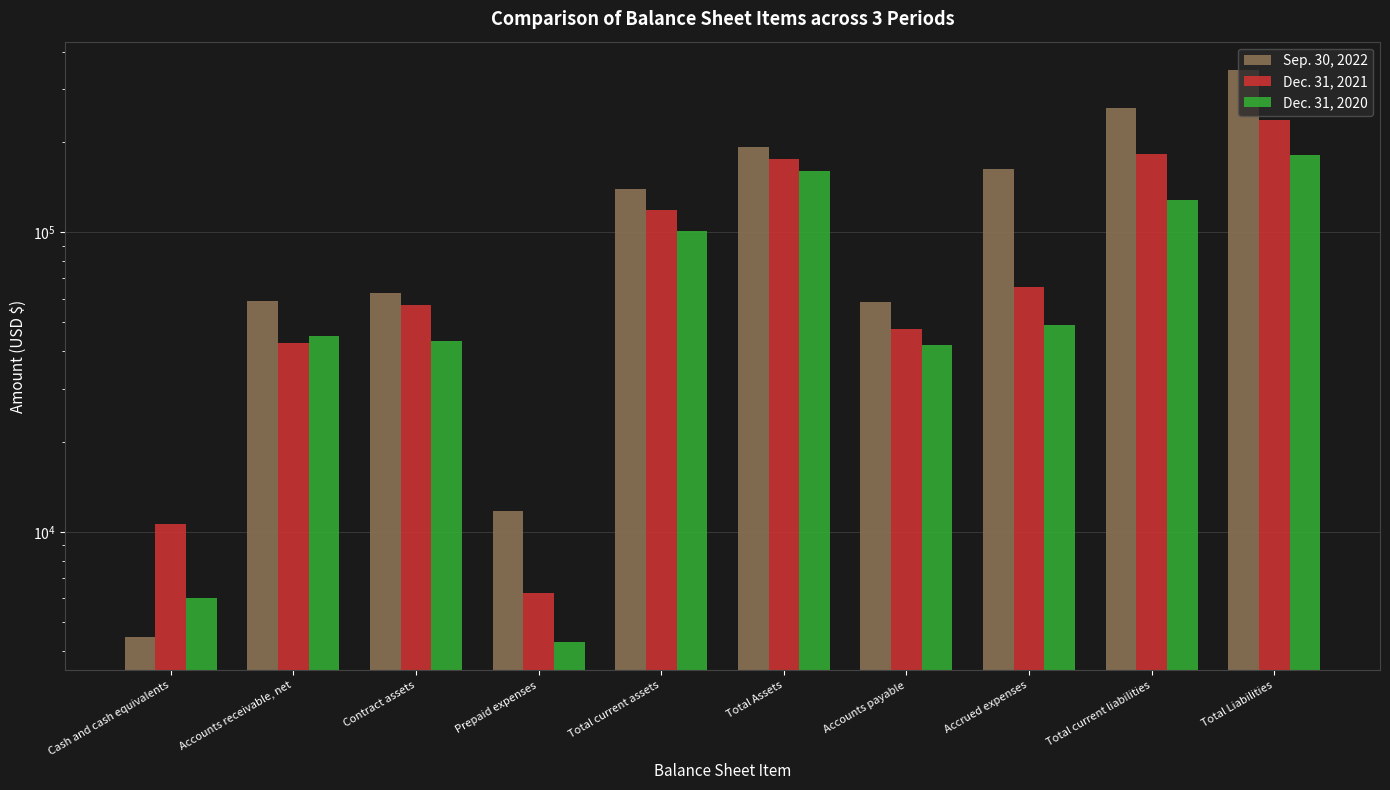

Which series has the largest total across all categories?

Sep. 30, 2022